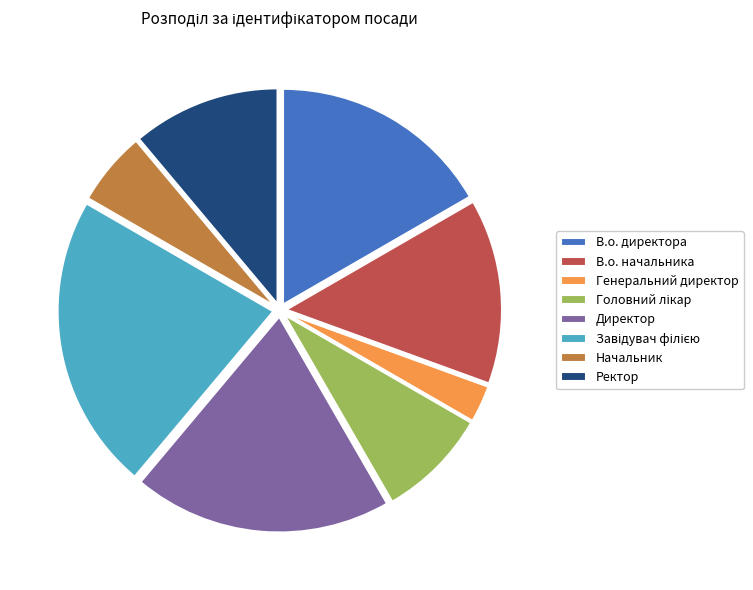

Which slice is the smallest?

Генеральний директор